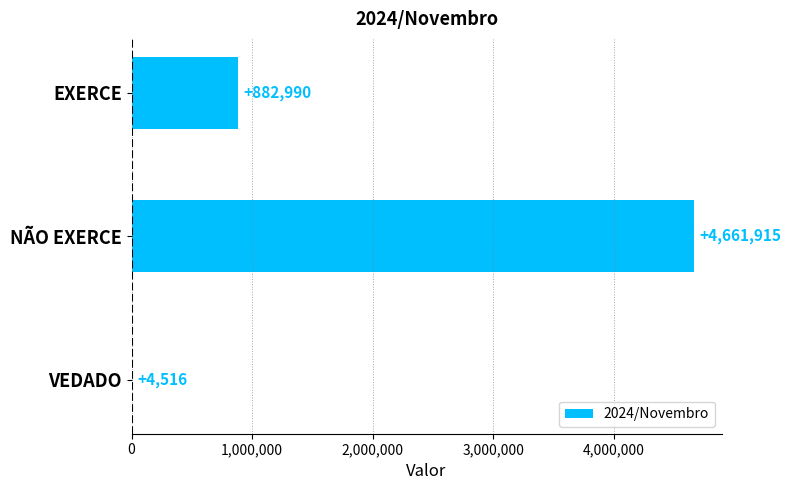

How many values are between 4516 and 4661915?

3